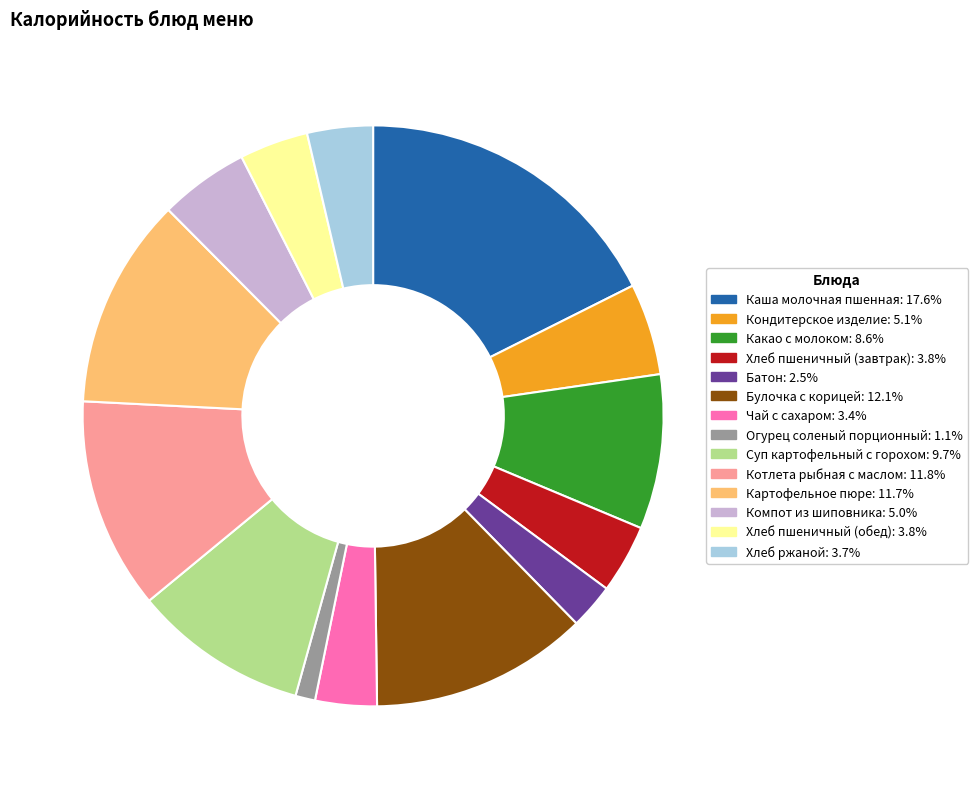

The Булочка с корицей slice represents 12% of the pie. True or false?

True